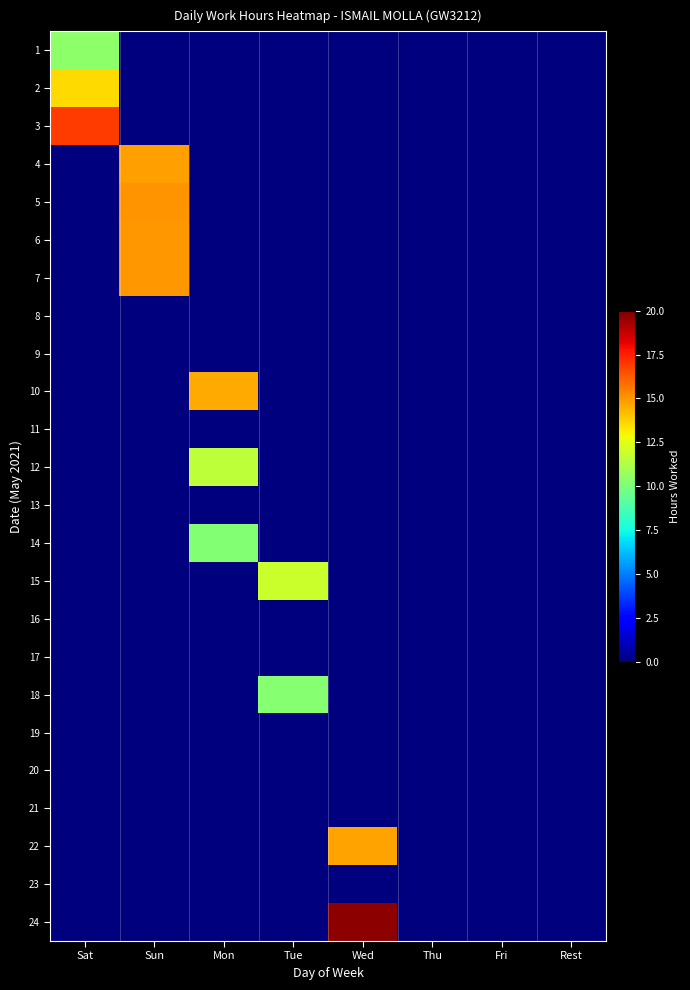

At which category is the sum across all series the highest?

Sun